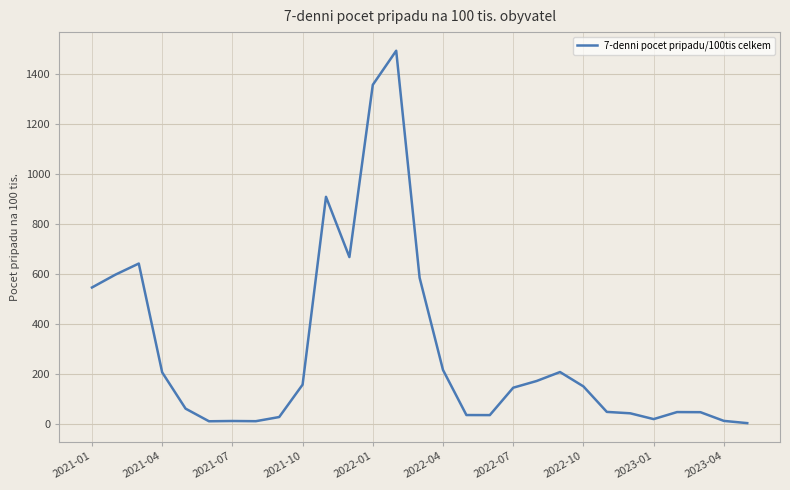

What is the difference between the maximum and minimum values?

1489.1